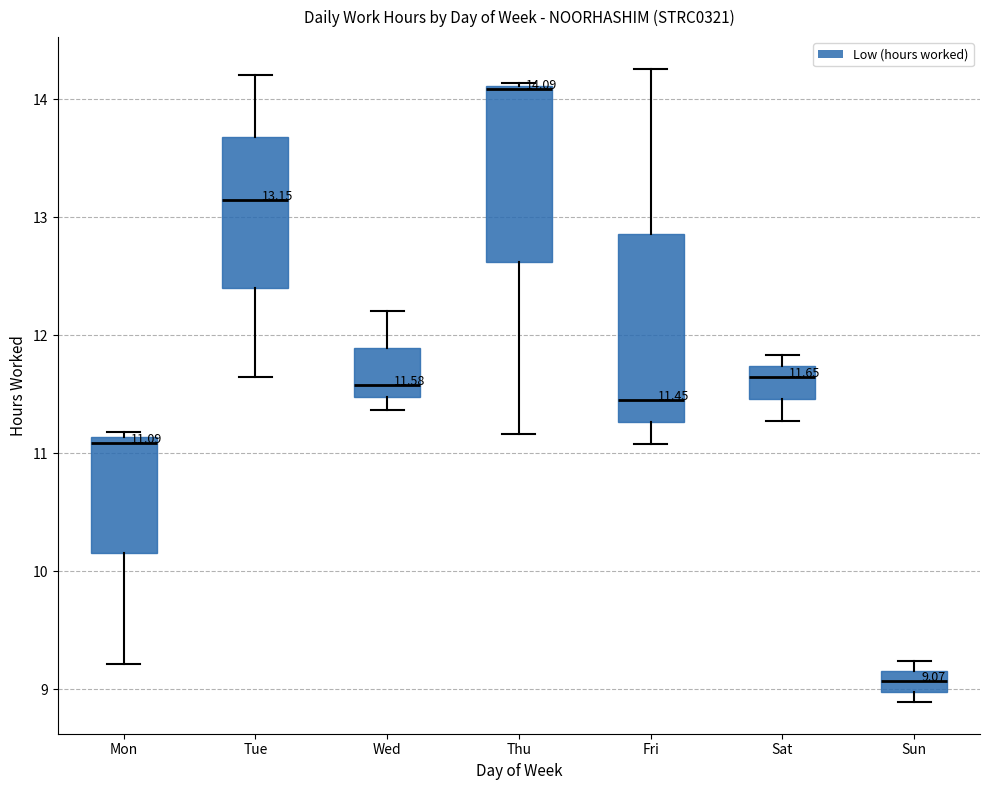

Which box's median line is the lowest?

Sun